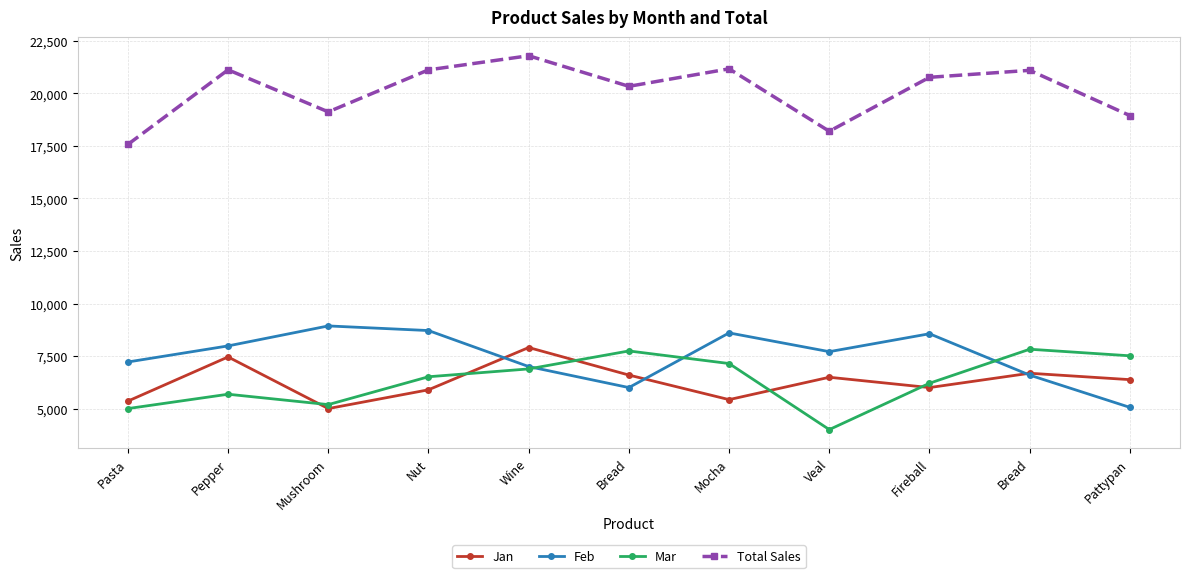

Where is the first local maximum for Jan?

Pepper